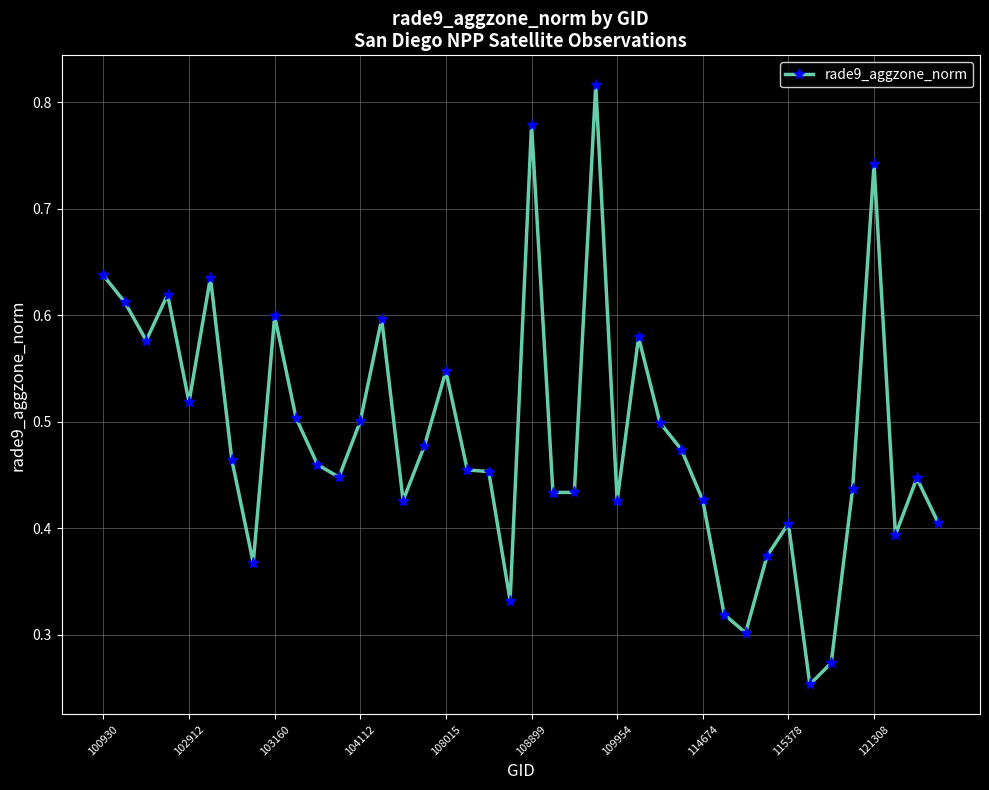

Count the values in the range 0 to 1.

40